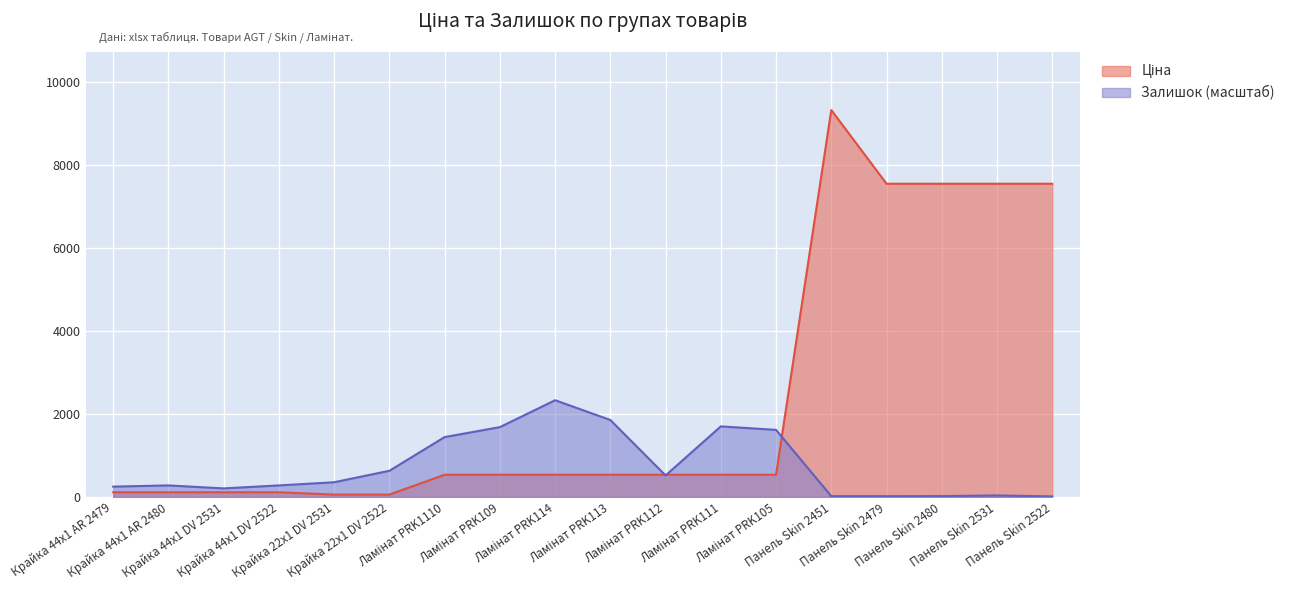

Which category has the highest value across all series?

Панель Skin 2451